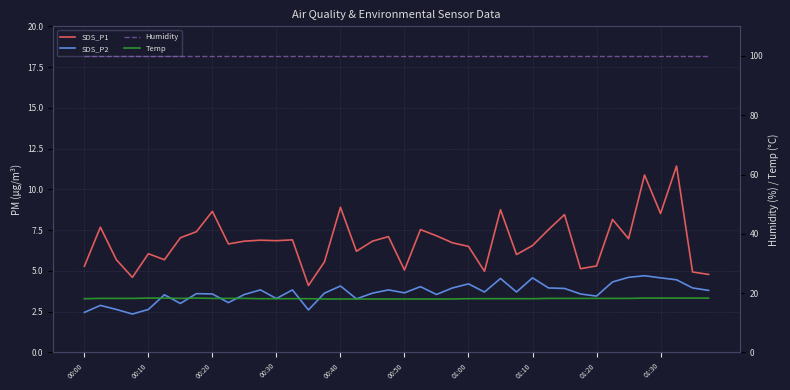

What is the highest value of the SDS_P1 series?

11.4